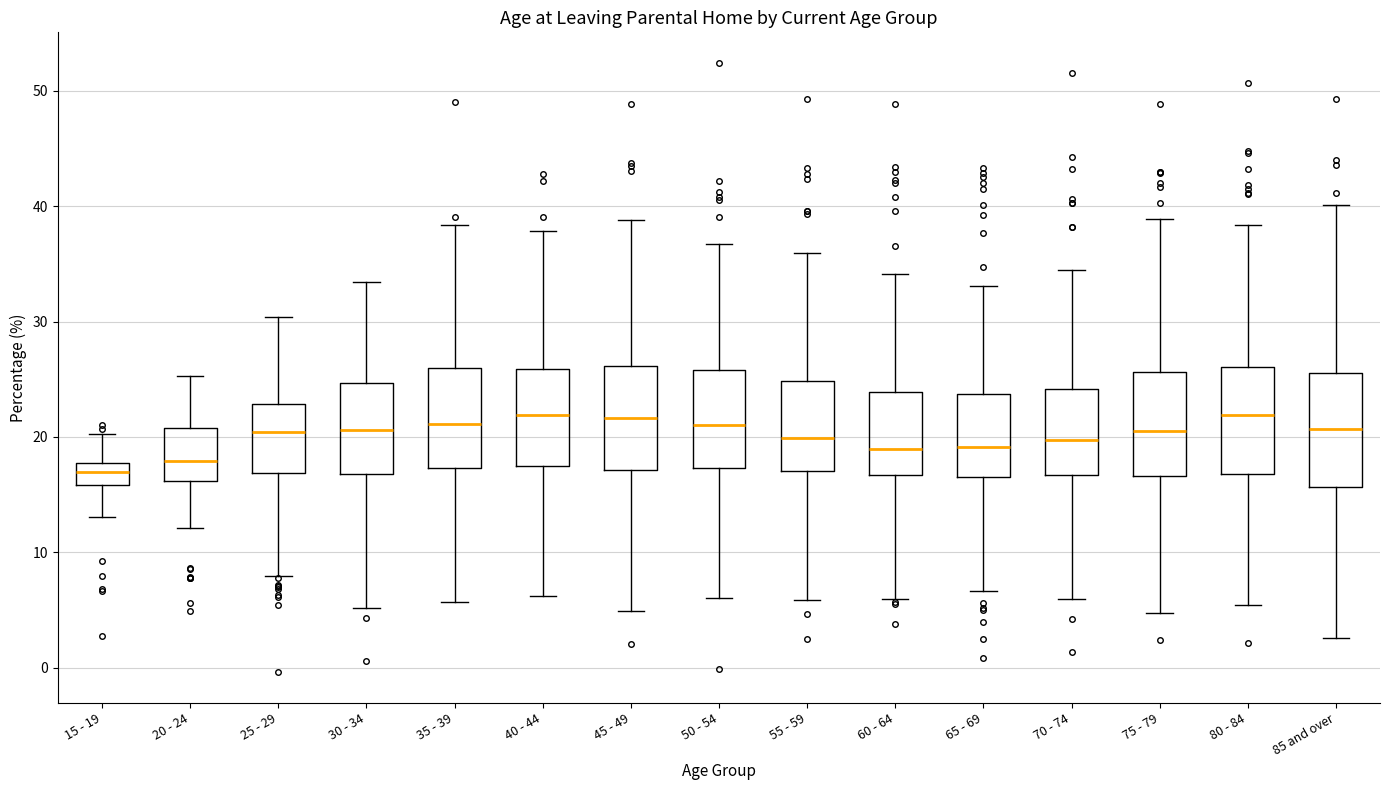

Where is the upper edge of the box for 50 - 54 on the y-axis? The values are not printed on the chart, so give them approximately, as read against the axis.

26